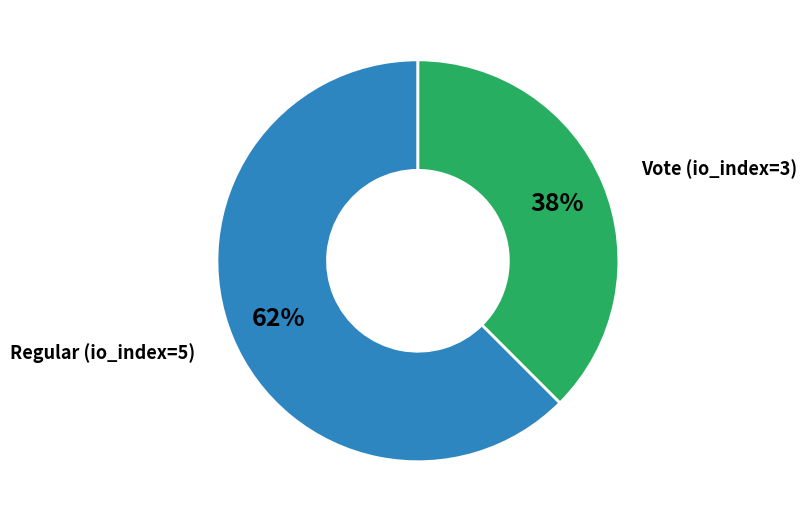

Does any single category account for the majority?

Yes